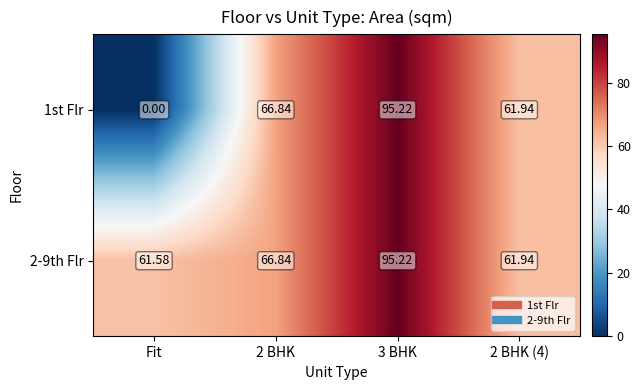

Is the value of 2-9th Flr at Fit greater than the value of 1st Flr at Fit?

Yes